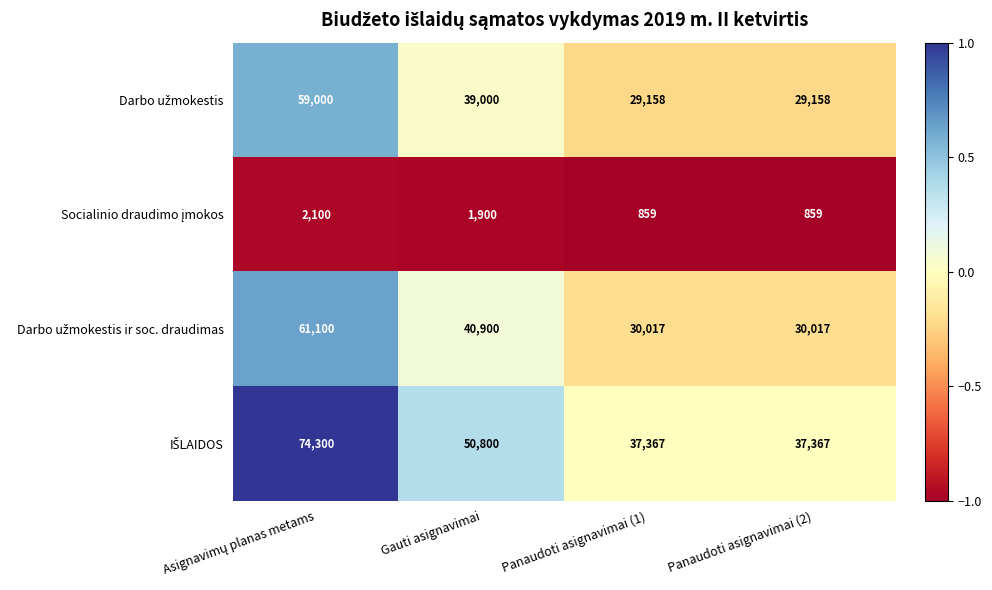

What is the maximum value shown in the chart?

74300